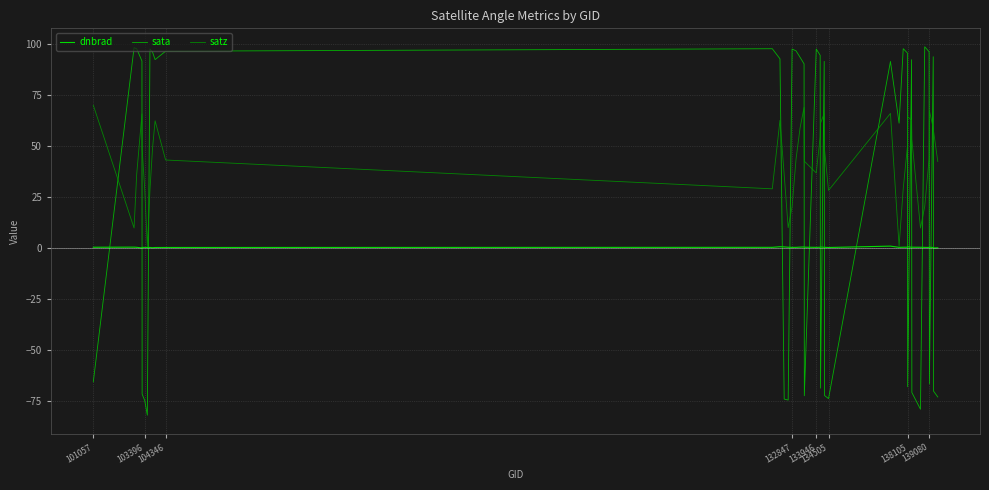

Which series has the widest spread of values?

sata